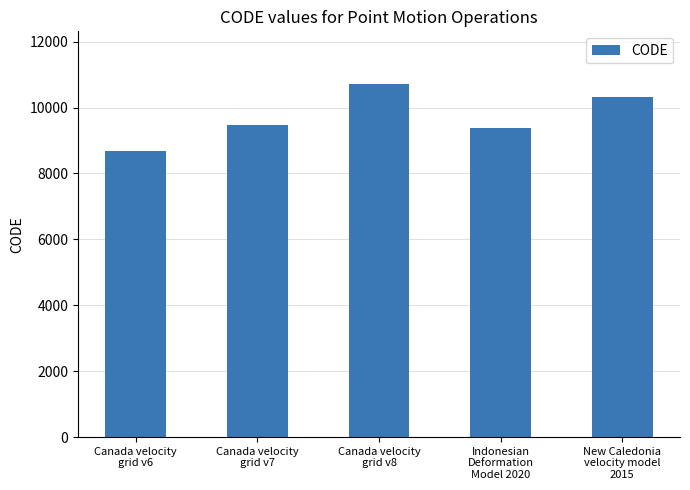

Reading right to left, transcribe all the data shown in this chart.

10323	9375	10707	9483	8676